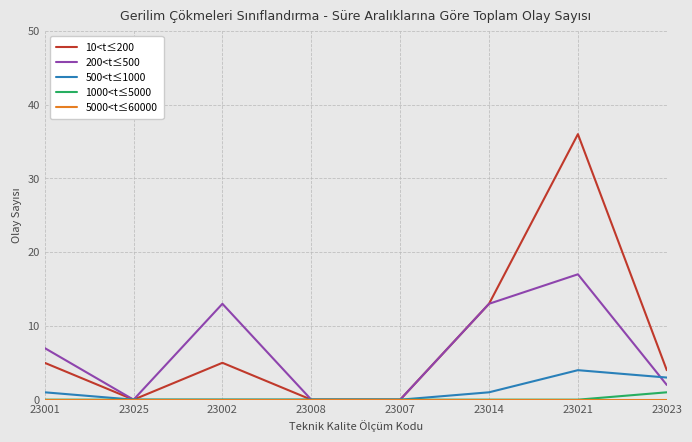

What is the greatest value displayed?

36